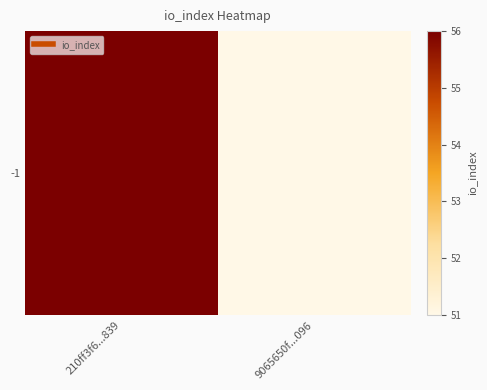

What is the approximate value at 210ff3f6...839?

56